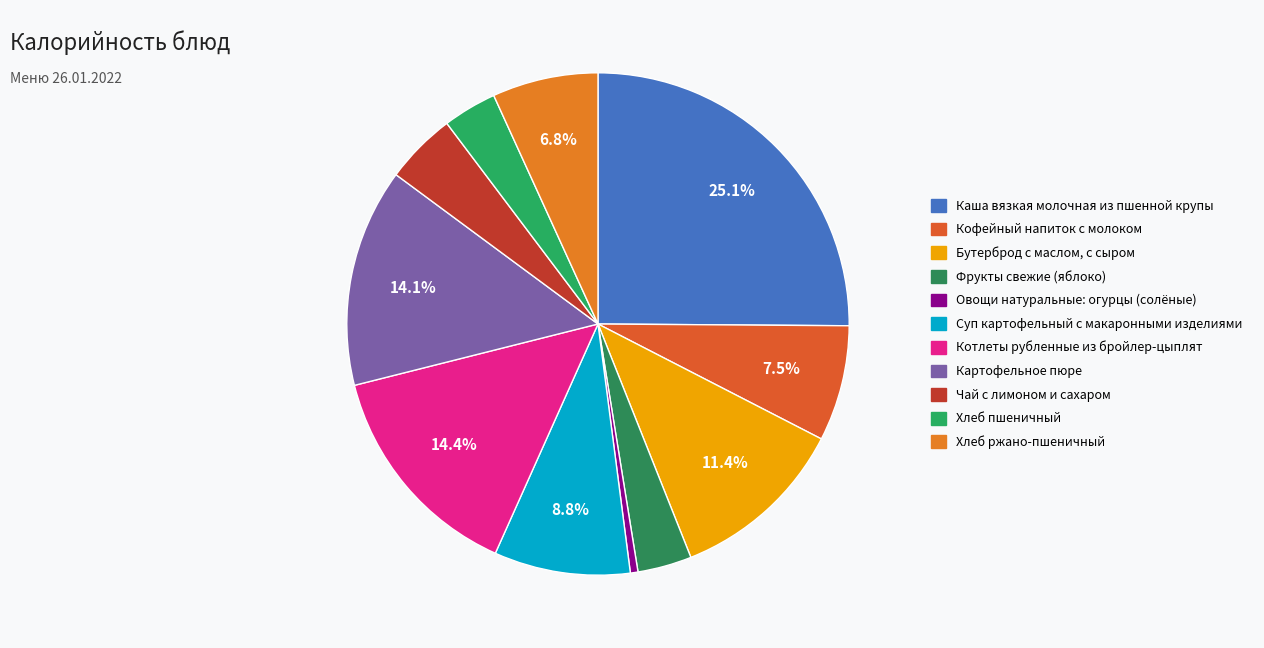

Which slice is the largest?

Каша вязкая молочная из пшенной крупы